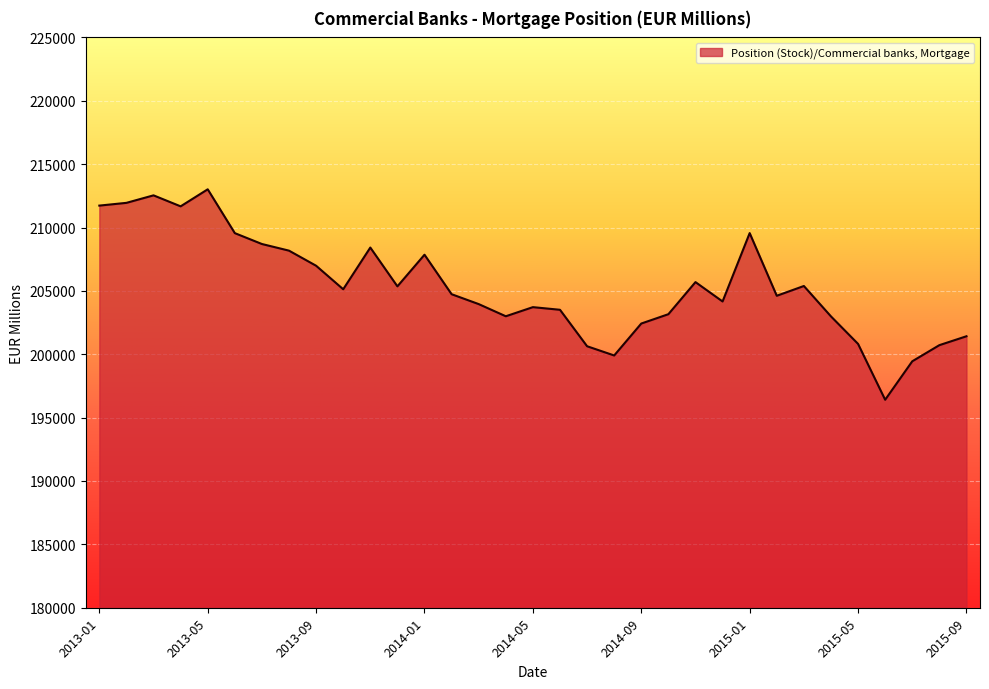

What is the smallest value displayed?

196410